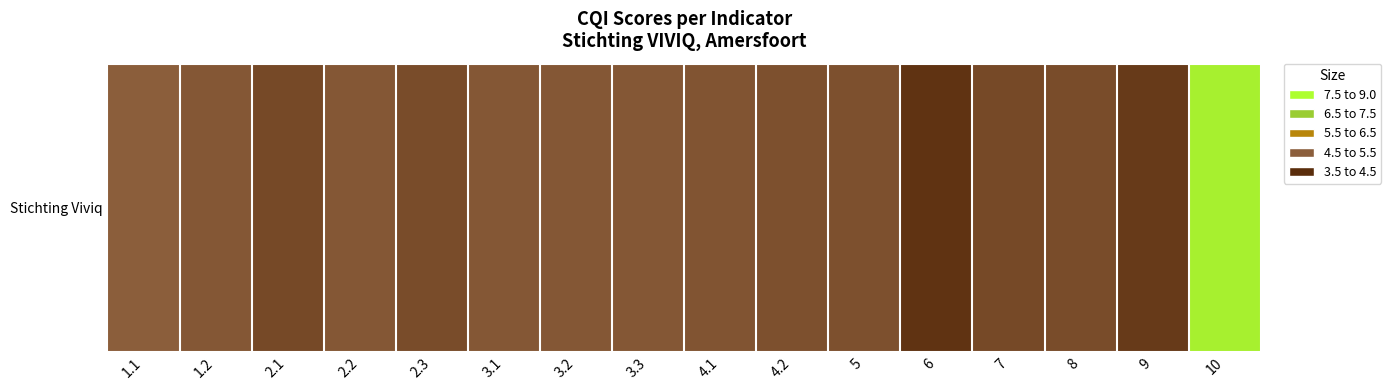

List the labels in order of value, largest first.

10, 1.1, 1.2, 2.2, 3.1, 3.2, 3.3, 4.1, 4.2, 5, 2.3, 8, 2.1, 7, 9, 6